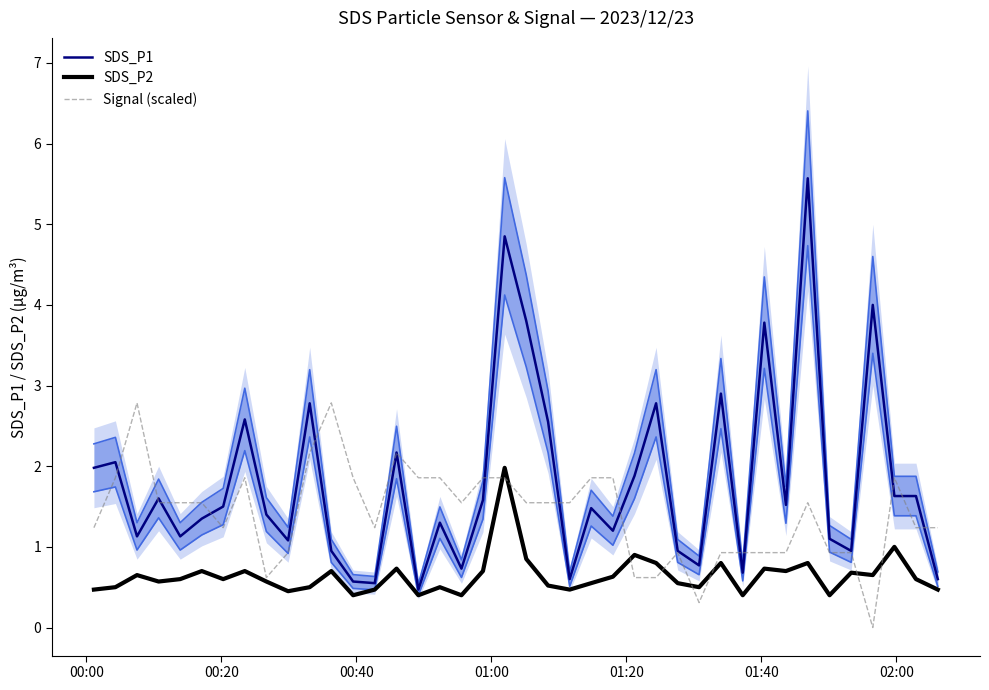

Does the chart have visible grid lines?

No